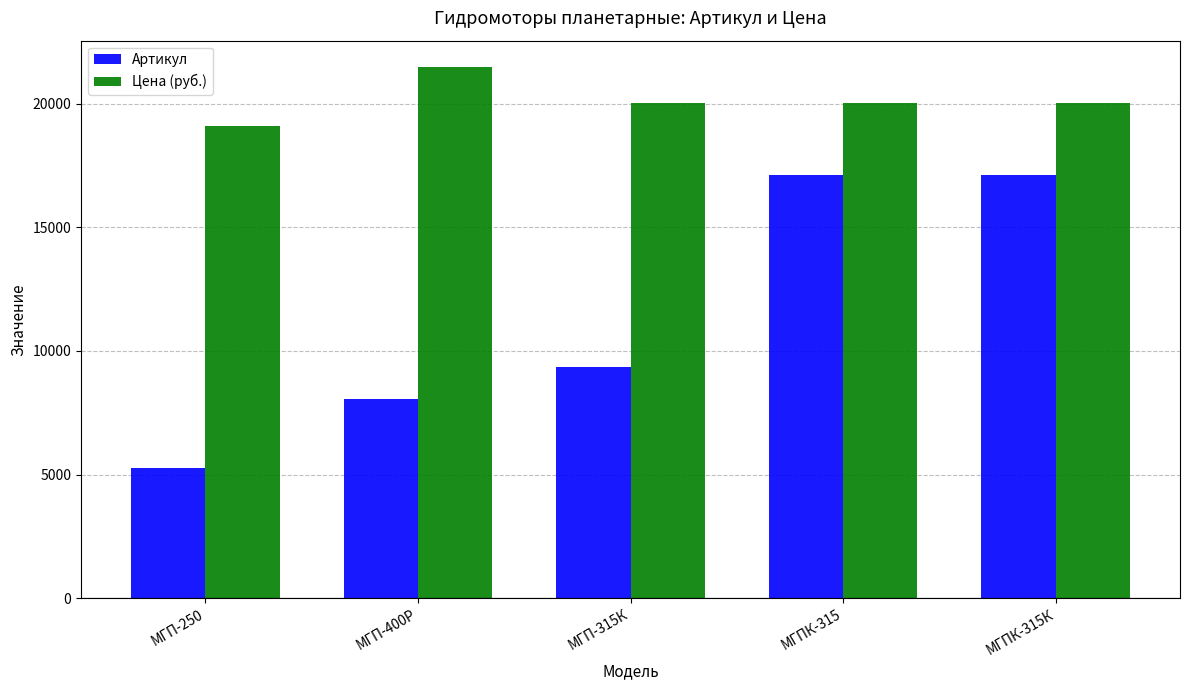

What position from the right is МГПК-315?

2